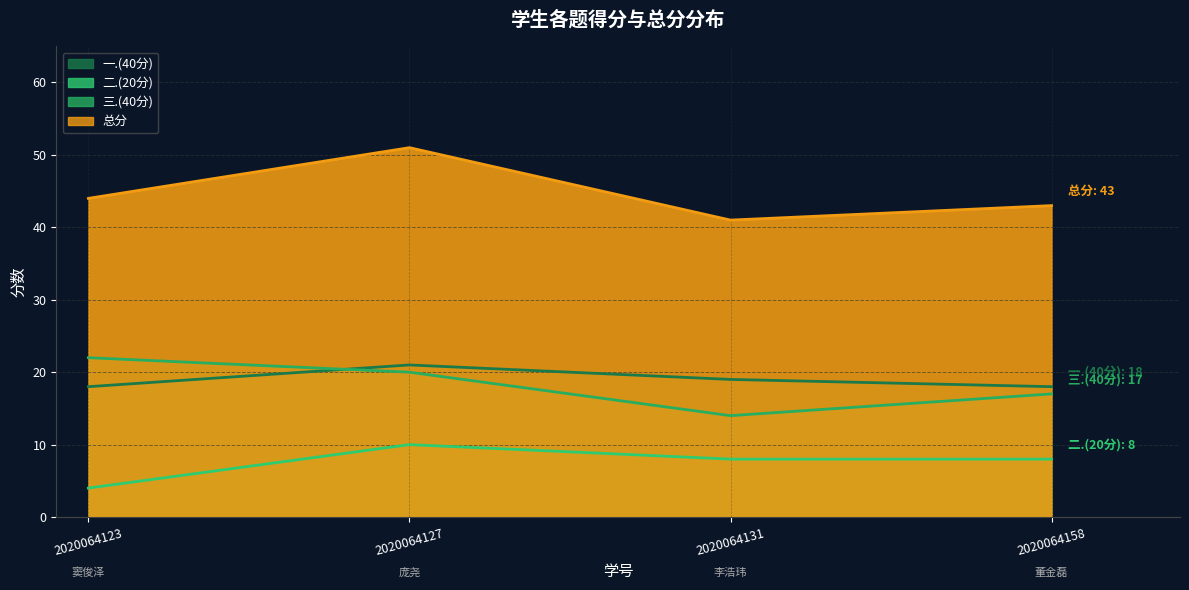

How many lines are shown in the chart?

4